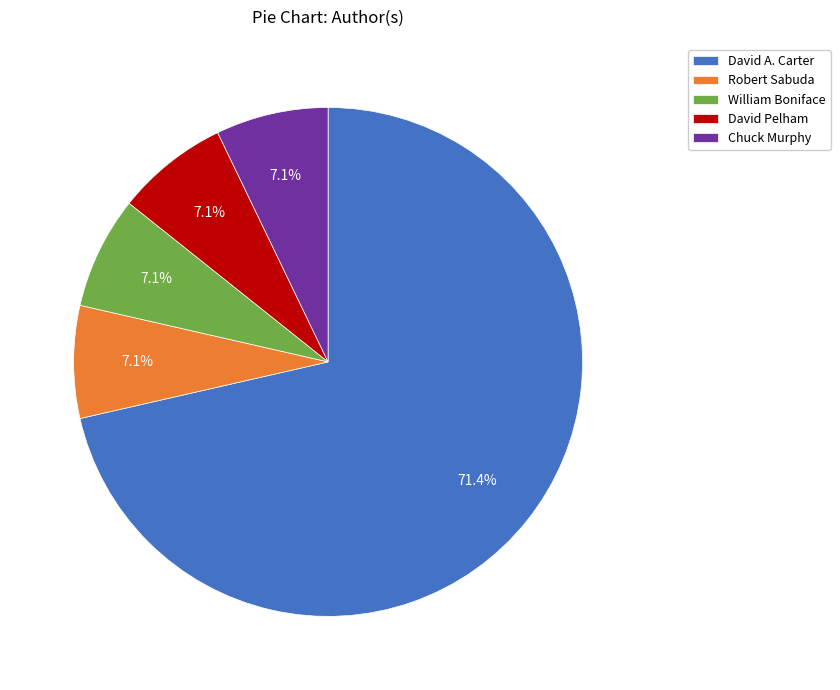

What is the ratio of the value at Chuck Murphy to the value at Robert Sabuda?

1.0